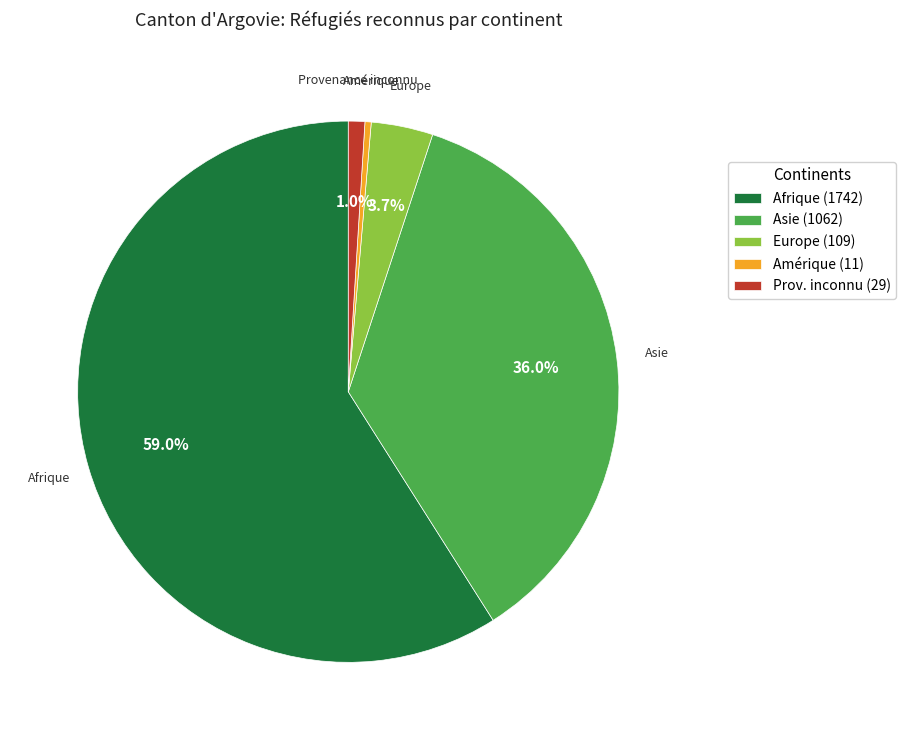

Count the number of slices in the pie.

5